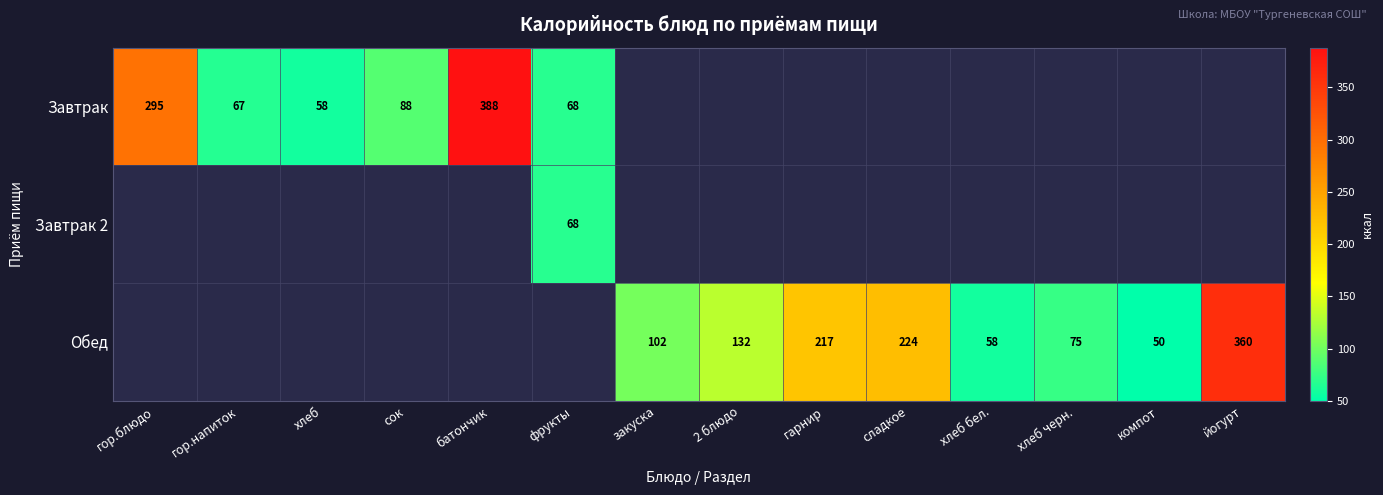

Count the number of categories in the chart.

14